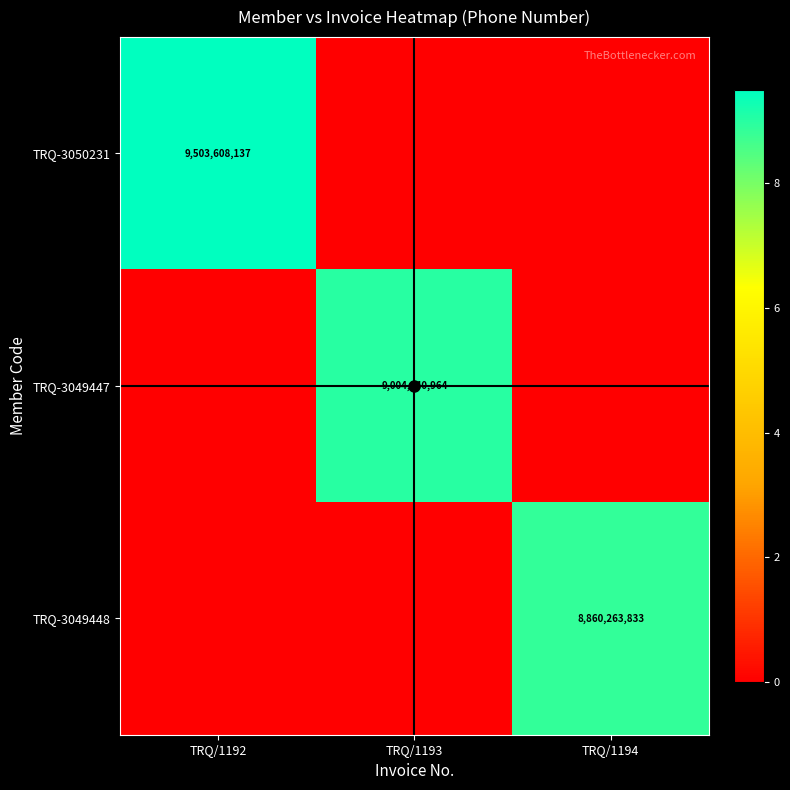

How many TRQ-3050231 values are between 0 and 9503608137?

3